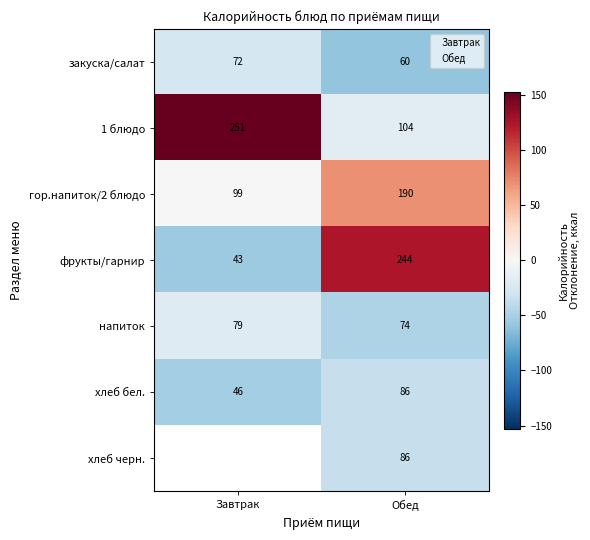

At which label is гор.напиток/2 блюдо closest to 144?

Завтрак